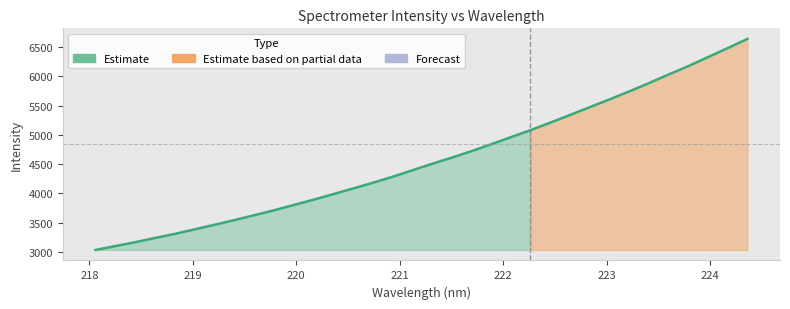

Reading right to left, what are all the values shown in this chart?

6642.9	6484.5	6330.9	6176.3	6032.3	5884.5	5742.7	5606.1	5473.3	5340.0	5208.3	5080.3	4959.3	4838.4	4719.3	4608.9	4502.4	4391.4	4281.1	4178.2	4080.6	3984.3	3888.8	3798.6	3708.2	3623.3	3540.3	3460.9	3382.6	3306.0	3235.6	3163.6	3097.4	3032.3